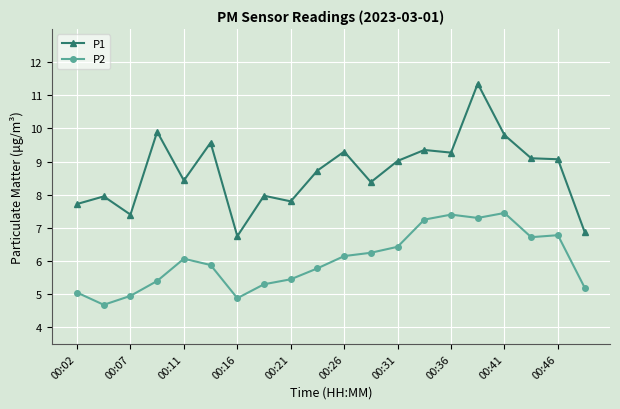

Which series has the largest range (max minus min)?

P1